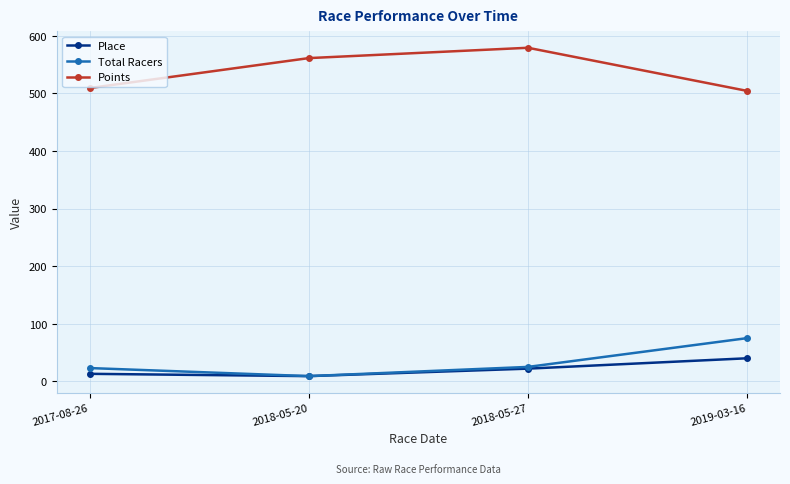

Count the number of data series in this chart.

3